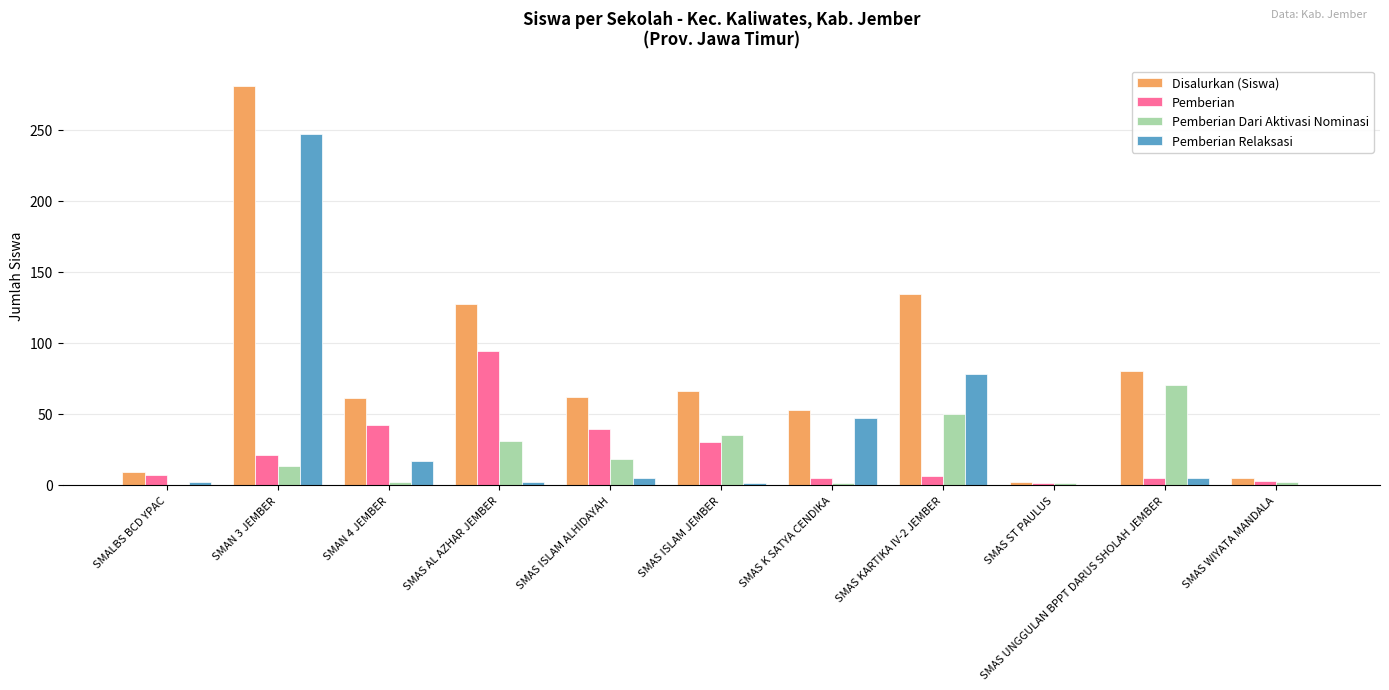

True or false: Pemberian Dari Aktivasi Nominasi has a value of 31 at SMAS AL AZHAR JEMBER.

True